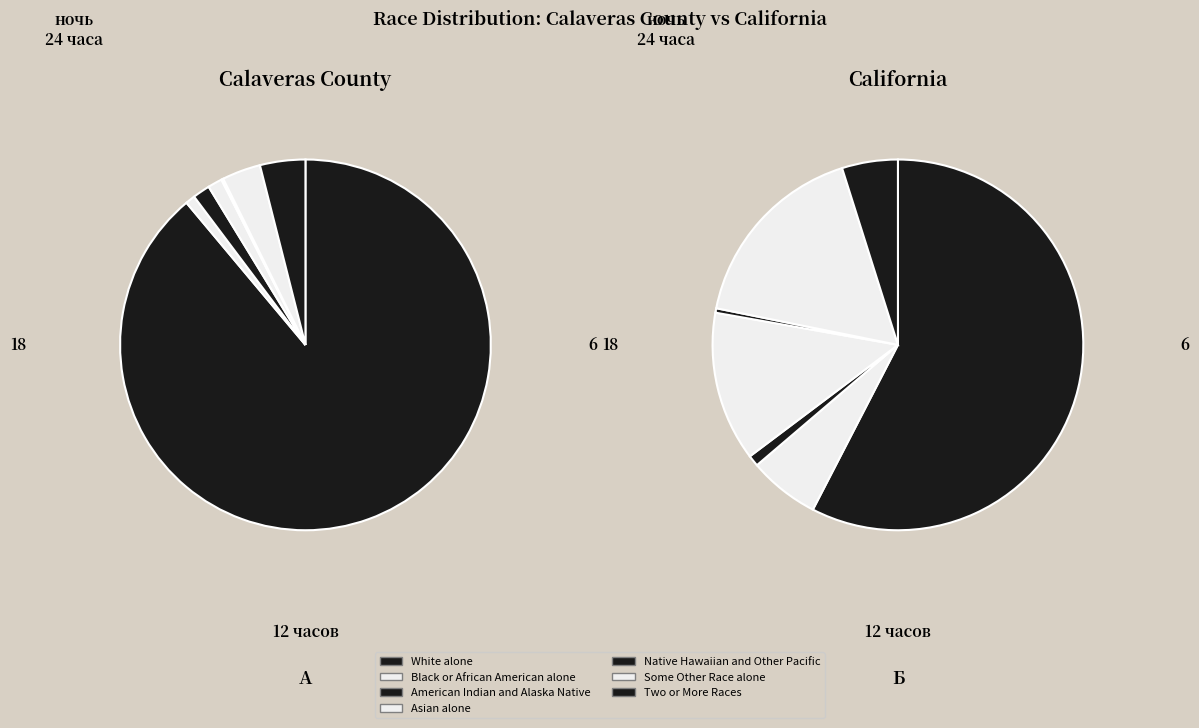

Is there a majority slice in this chart?

Yes